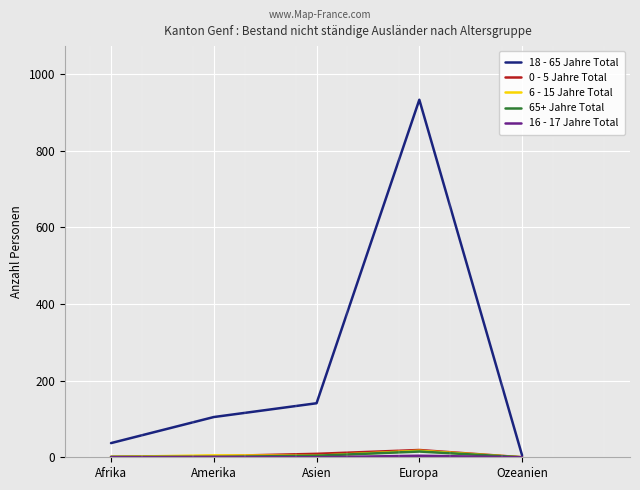

Which series has the largest range (max minus min)?

18 - 65 Jahre Total